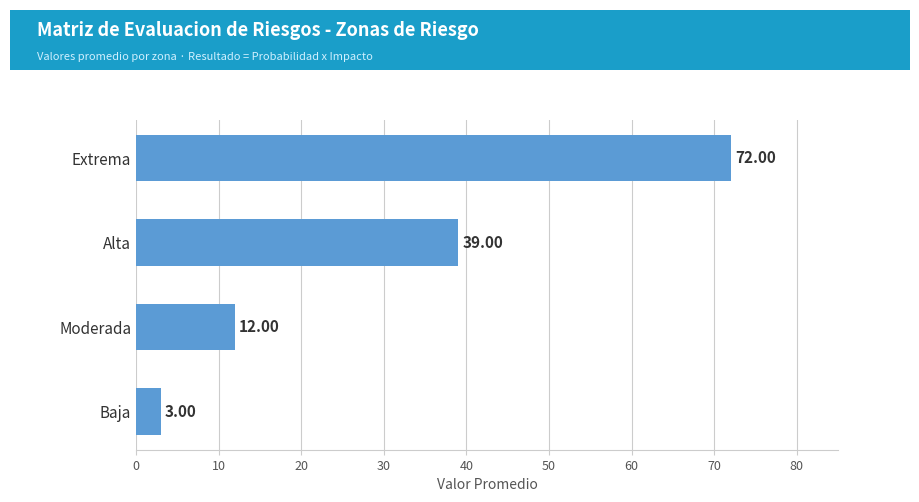

What is the difference between the maximum and second lowest values?

60